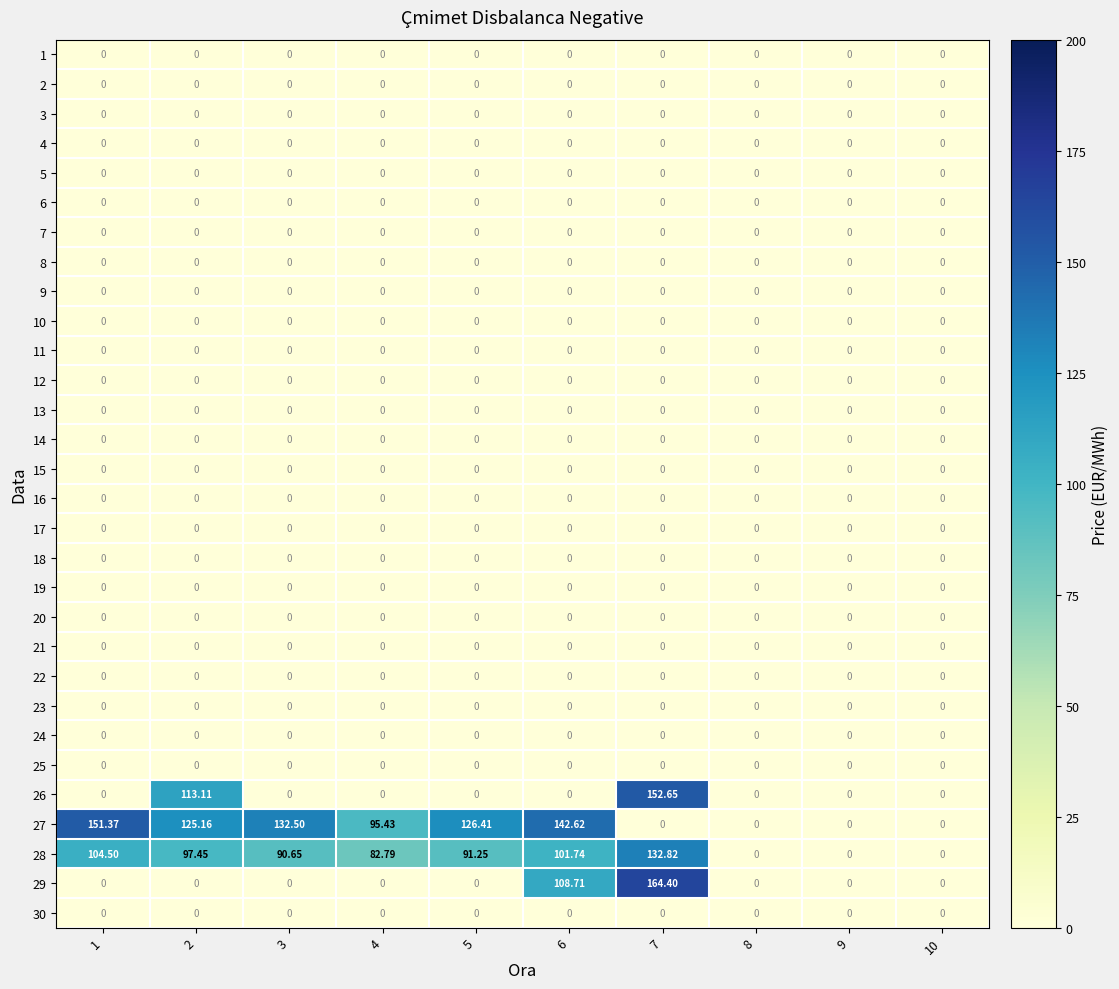

How many data points does each series have?

10